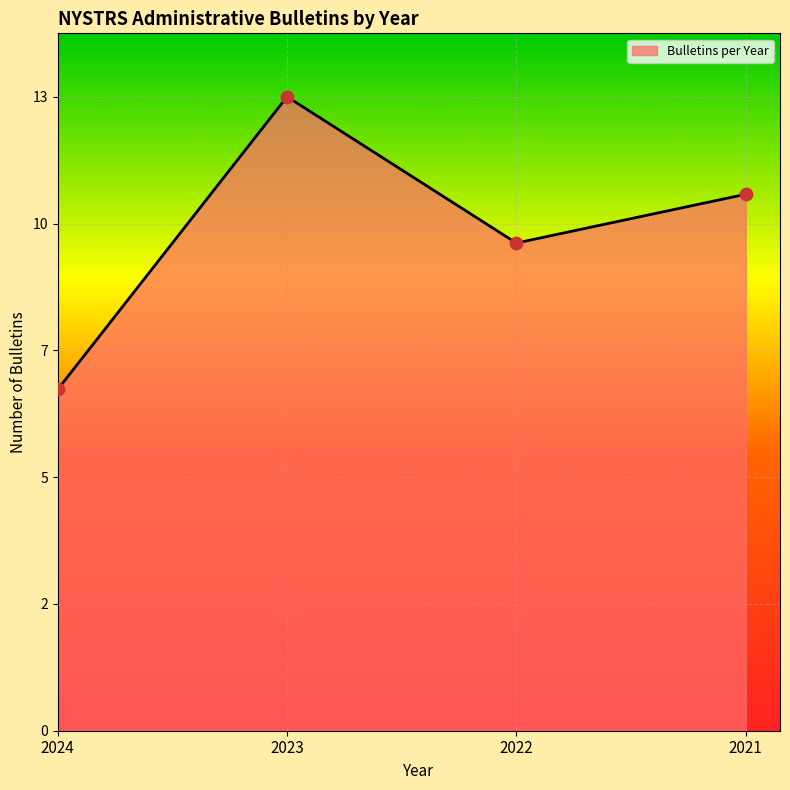

What is the change in value from 2024 to 2022?

+0.2